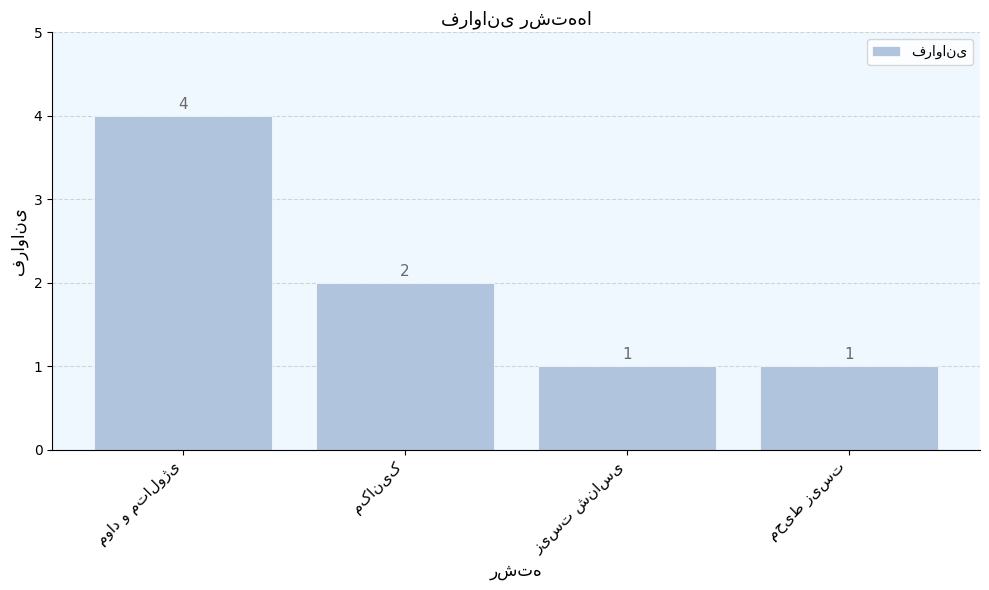

What is the sum of all values?

8